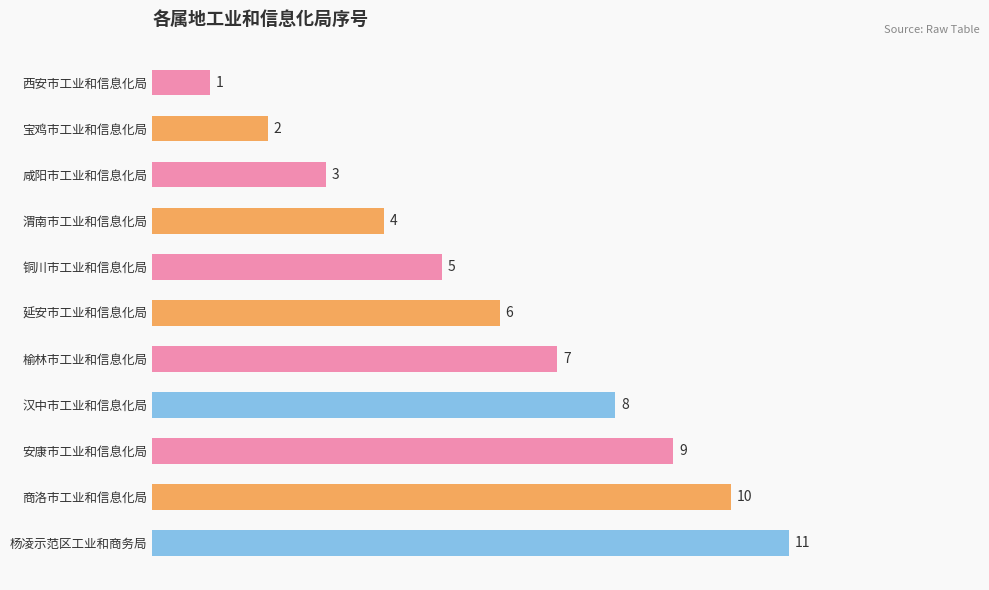

What is the change in value from 渭南市工业和信息化局 to 榆林市工业和信息化局?

+3